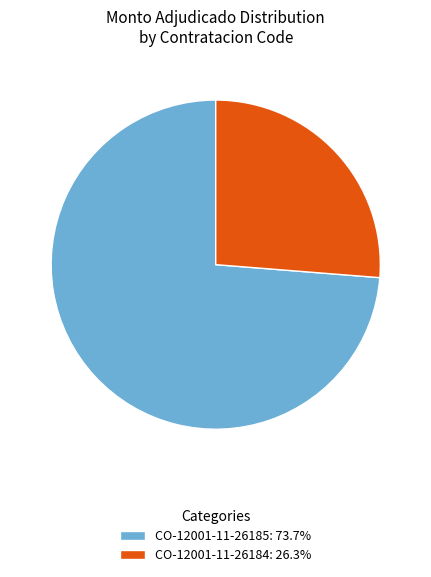

Is CO-12001-11-26185 the majority of the pie?

Yes